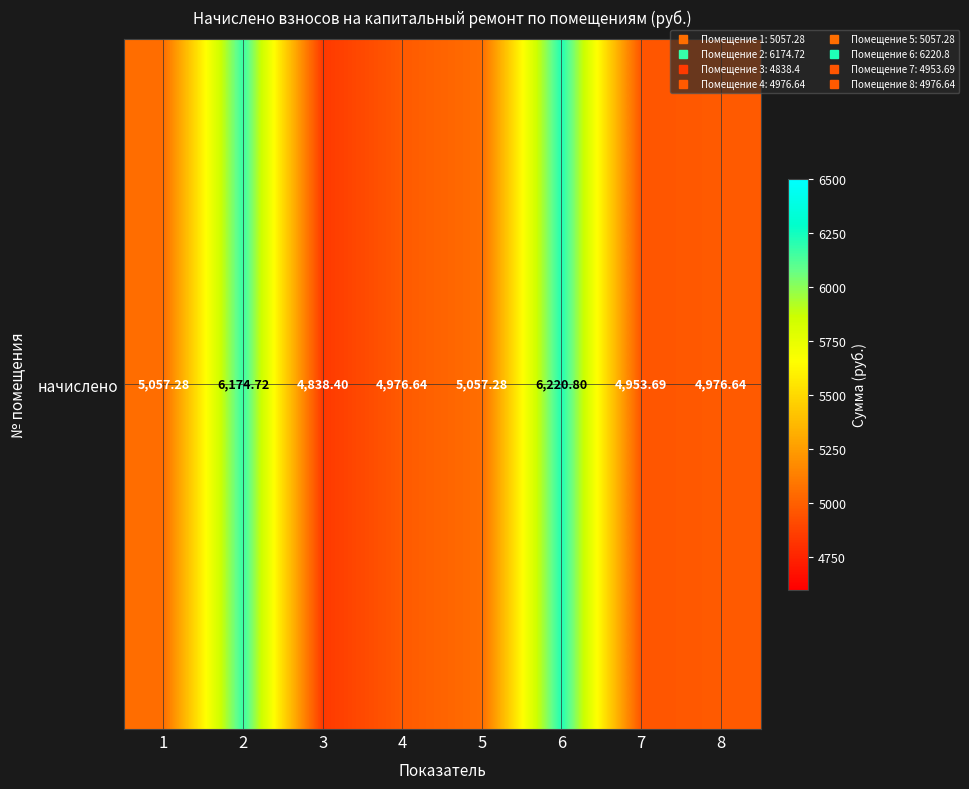

List the labels in order of value, smallest first.

3, 7, 4, 8, 1, 5, 2, 6